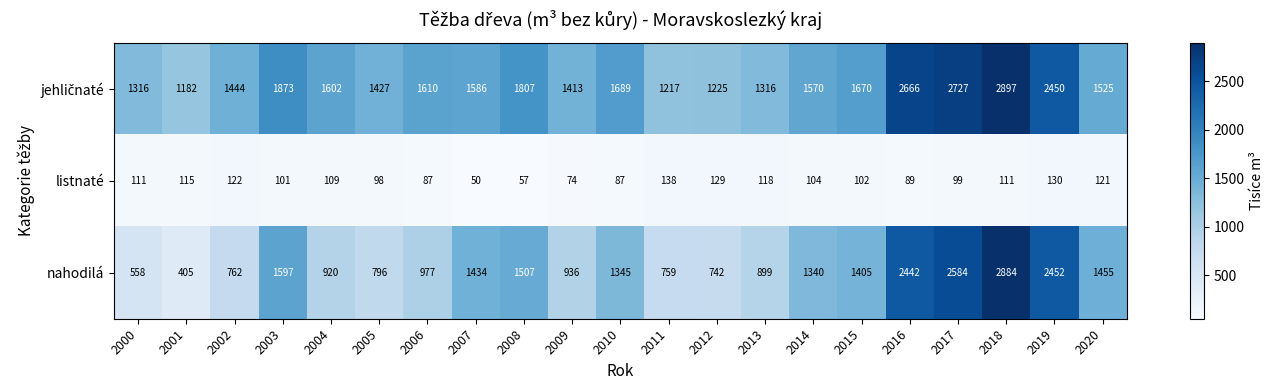

Is it true that nahodilá equals 779 at 2007?

False